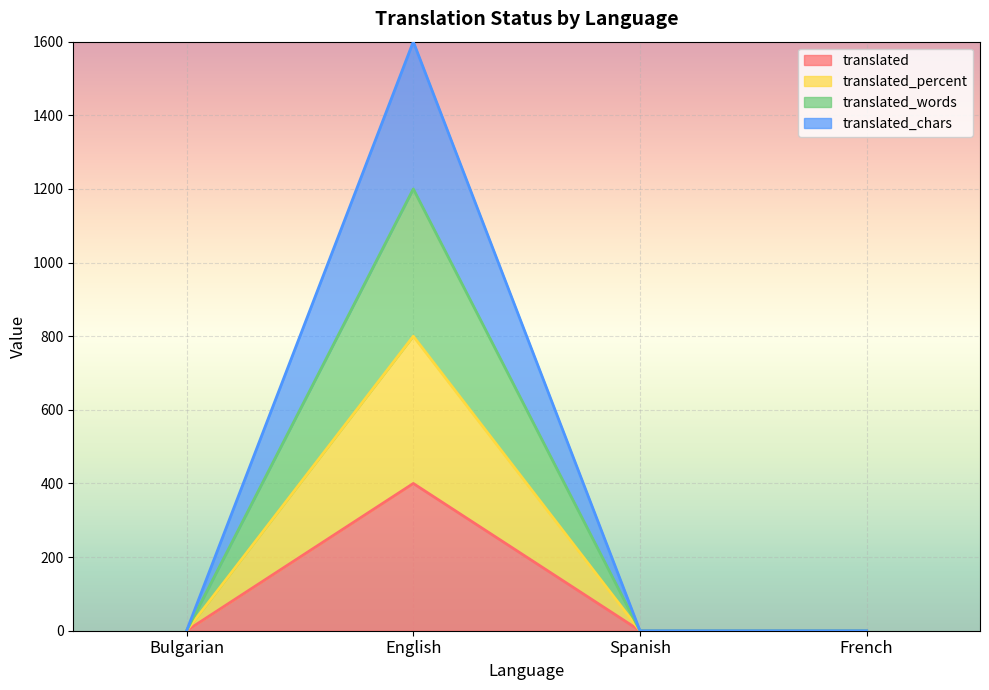

Which series changed the most between Bulgarian and French?

translated